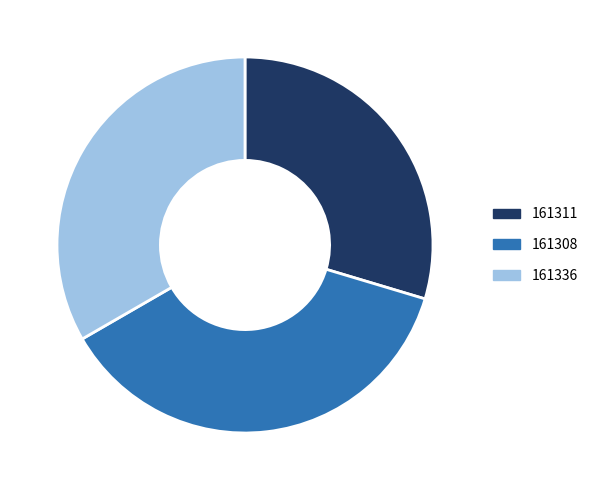

The 161311 slice represents 30% of the pie. True or false?

True